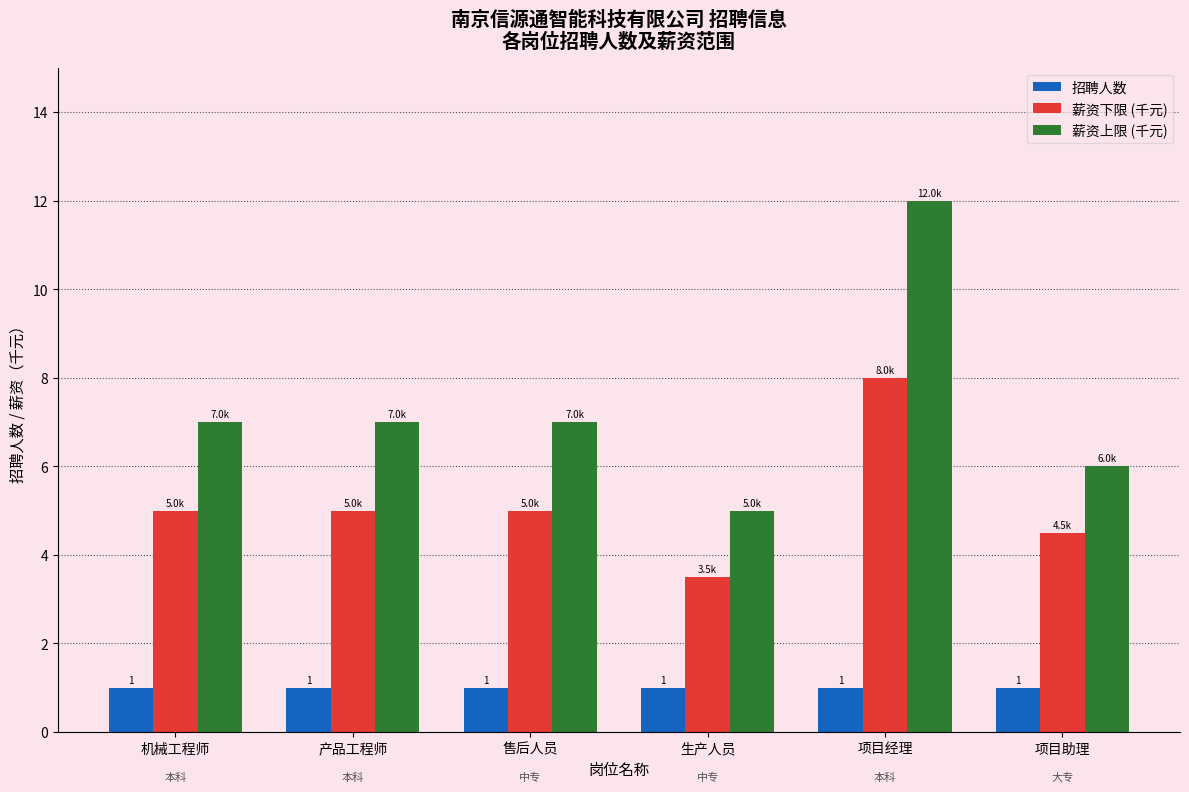

What position from the right is 生产人员?

3